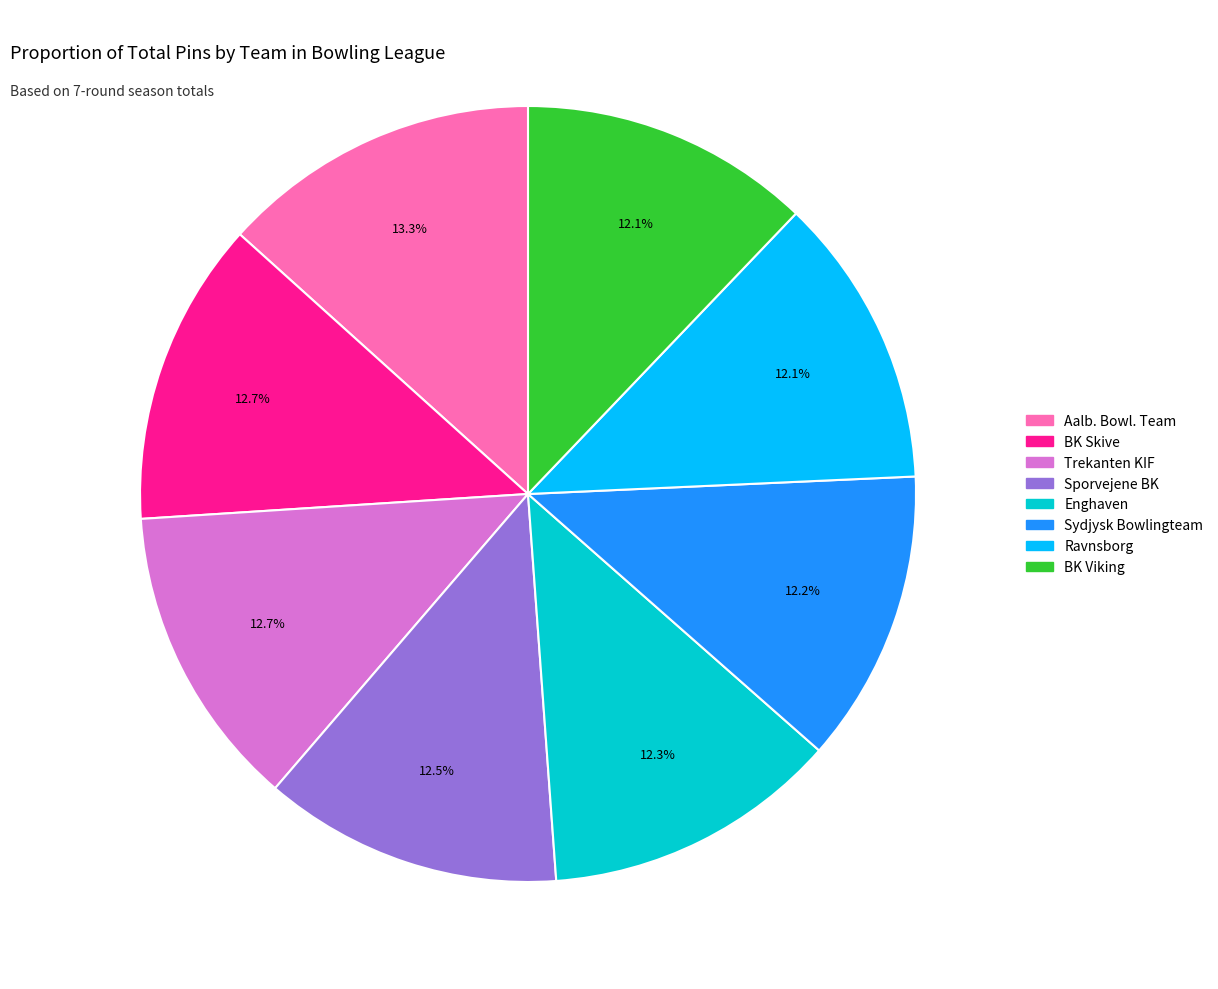

What percentage do Sporvejene BK and Ravnsborg together represent?

24.6%